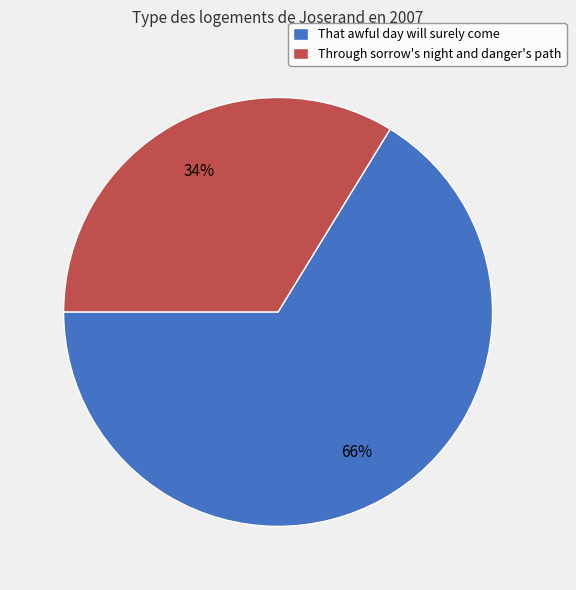

What is the ratio of the value at Through sorrow's night and danger's path to the value at That awful day will surely come?

0.5